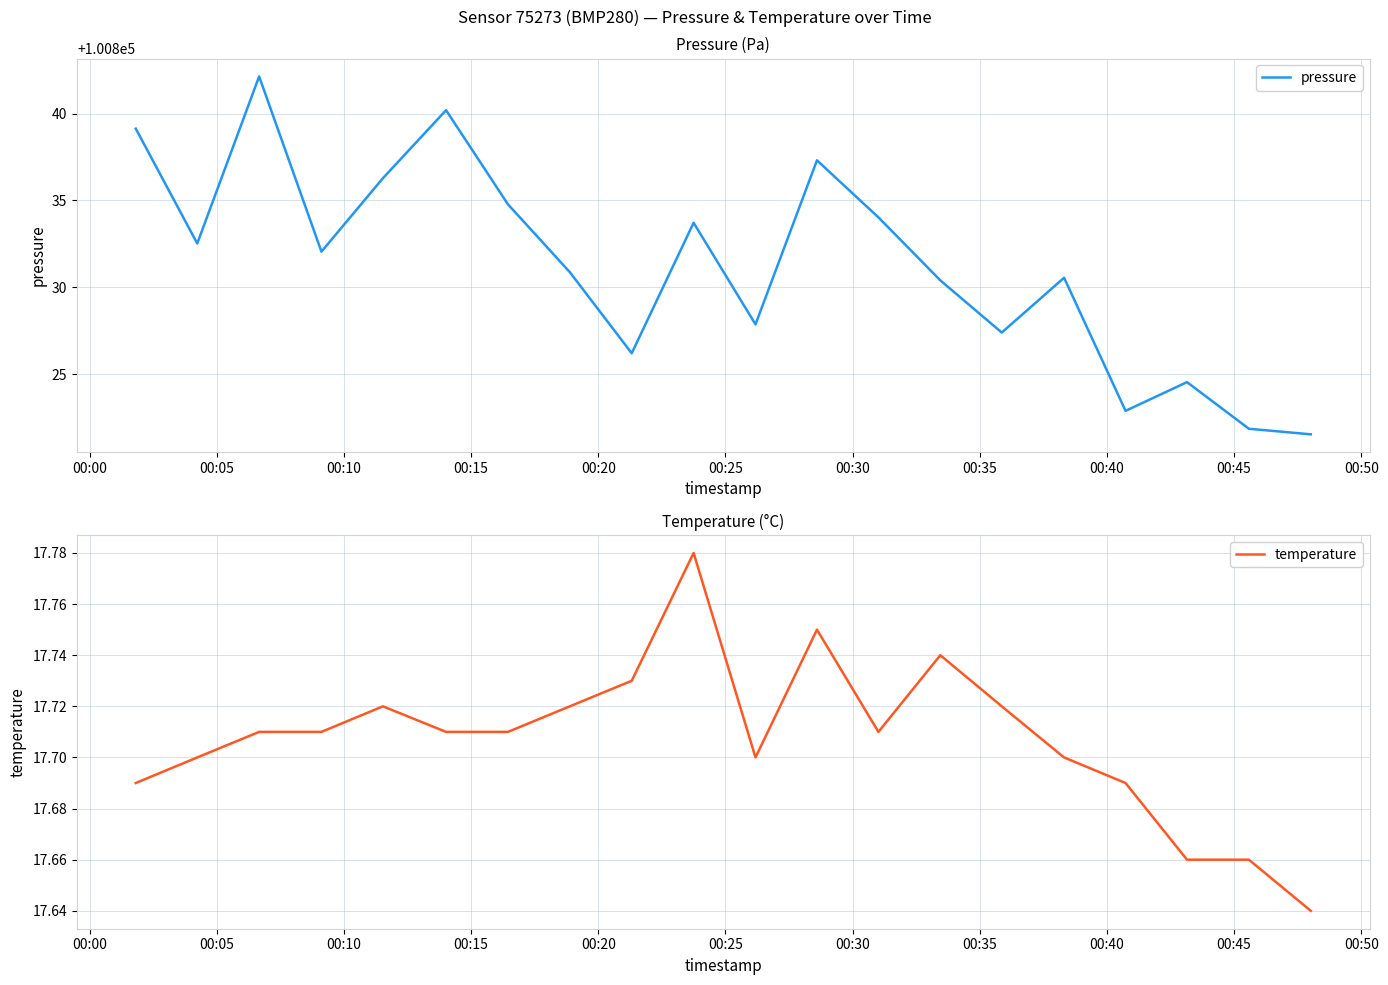

How many lines are shown in the chart?

2